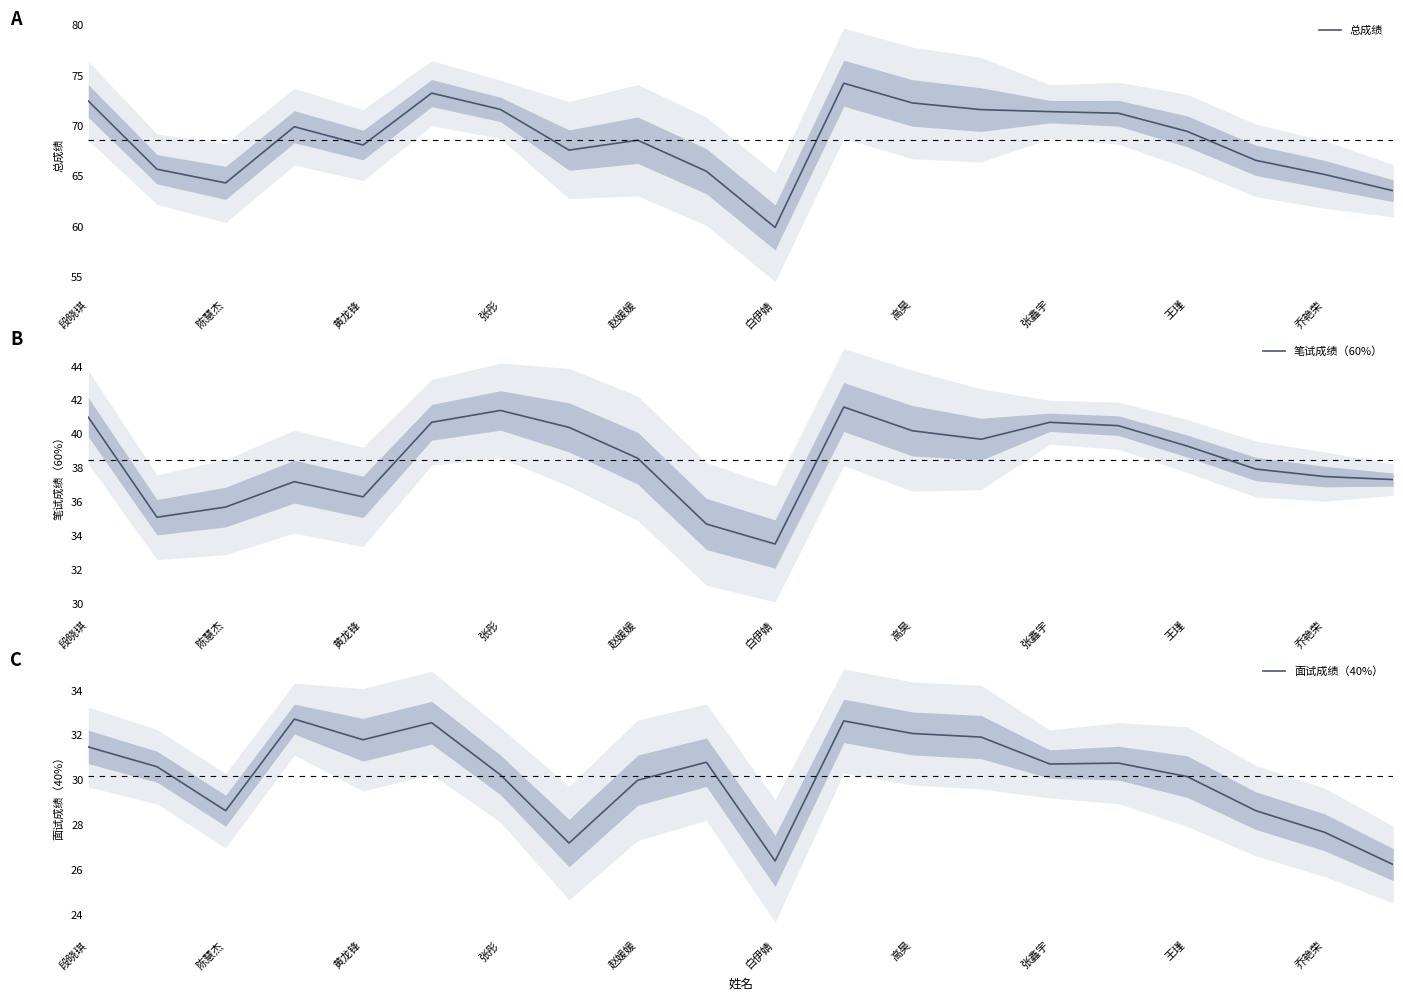

How many interior local peaks does the 笔试成绩（60%） series have?

4